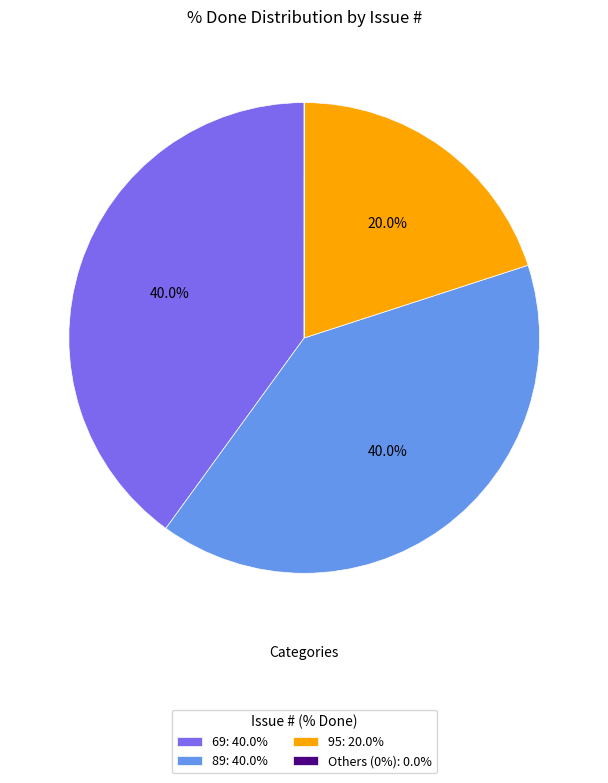

What percentage is NOT represented by 95: 20.0%?

80.0%